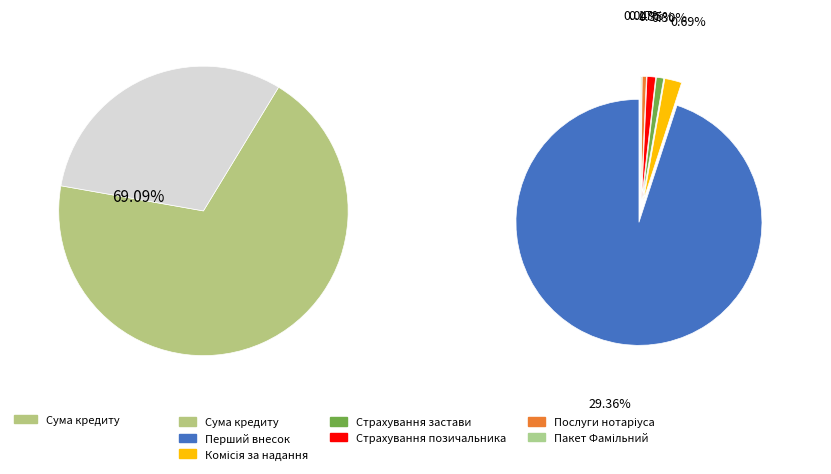

Is it true that Страхування позичальника is 1% of the pie?

False